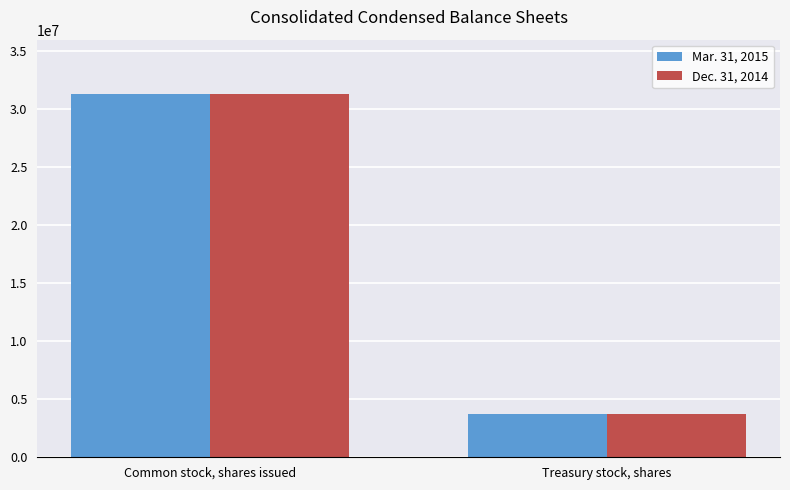

Is it true that Dec. 31, 2014 equals 31299194 at Common stock, shares issued?

True